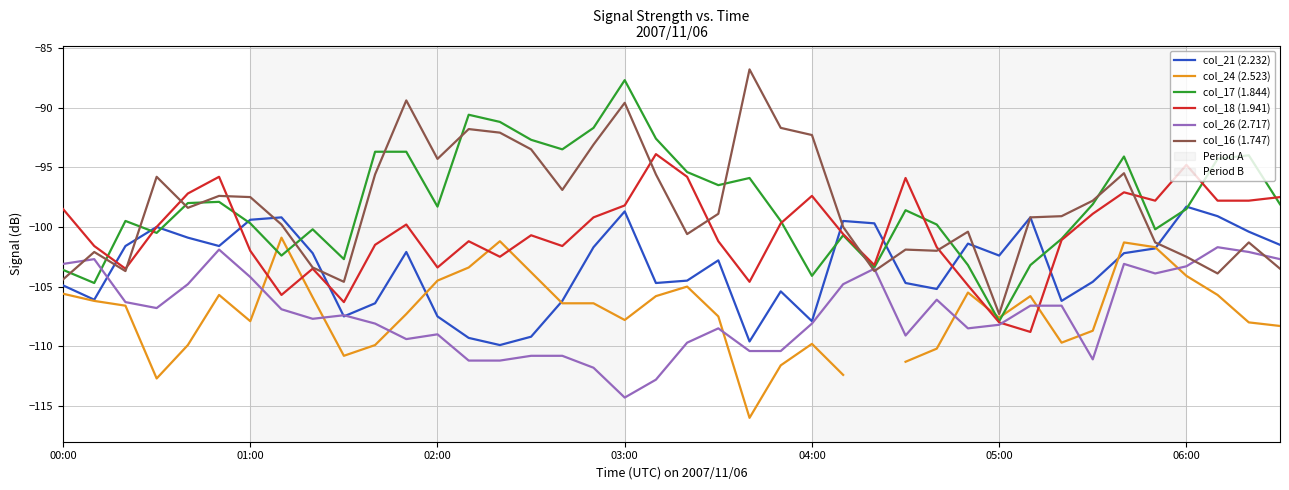

True or false: col_21 (2.232) has a value of -194.1 at 04:00.

False